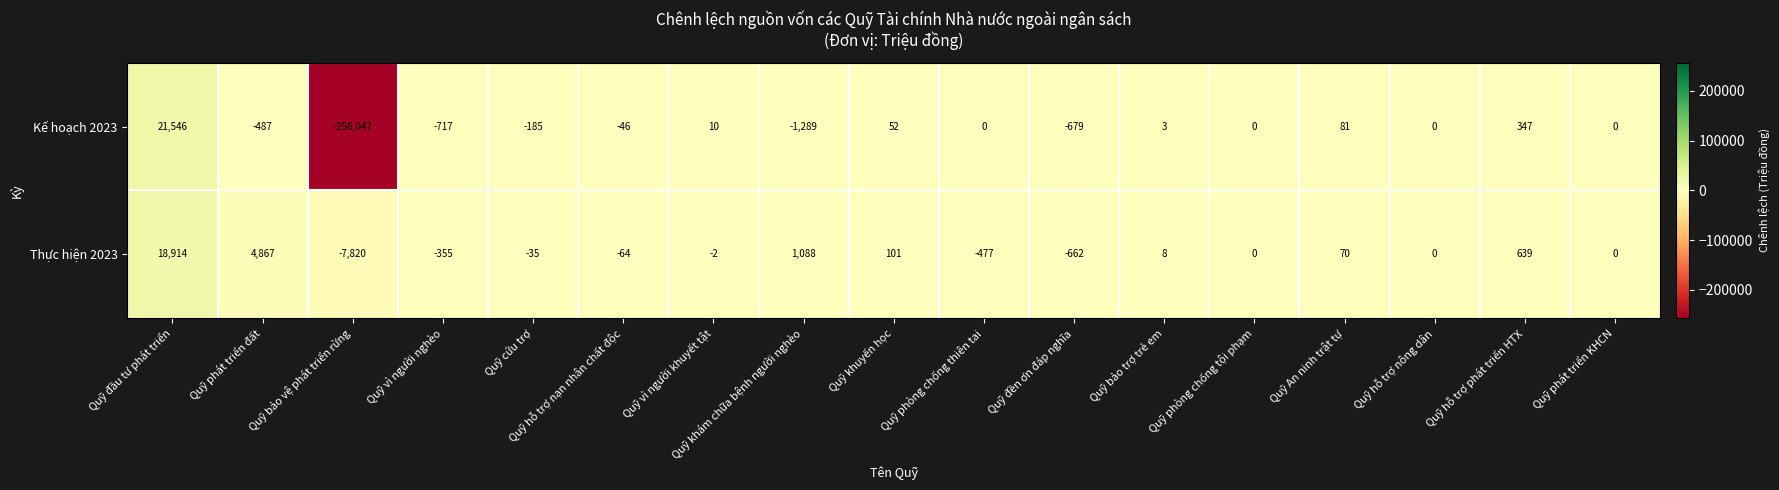

What is the difference between the maximum and second lowest values in the Kế hoạch 2023 series?

22835